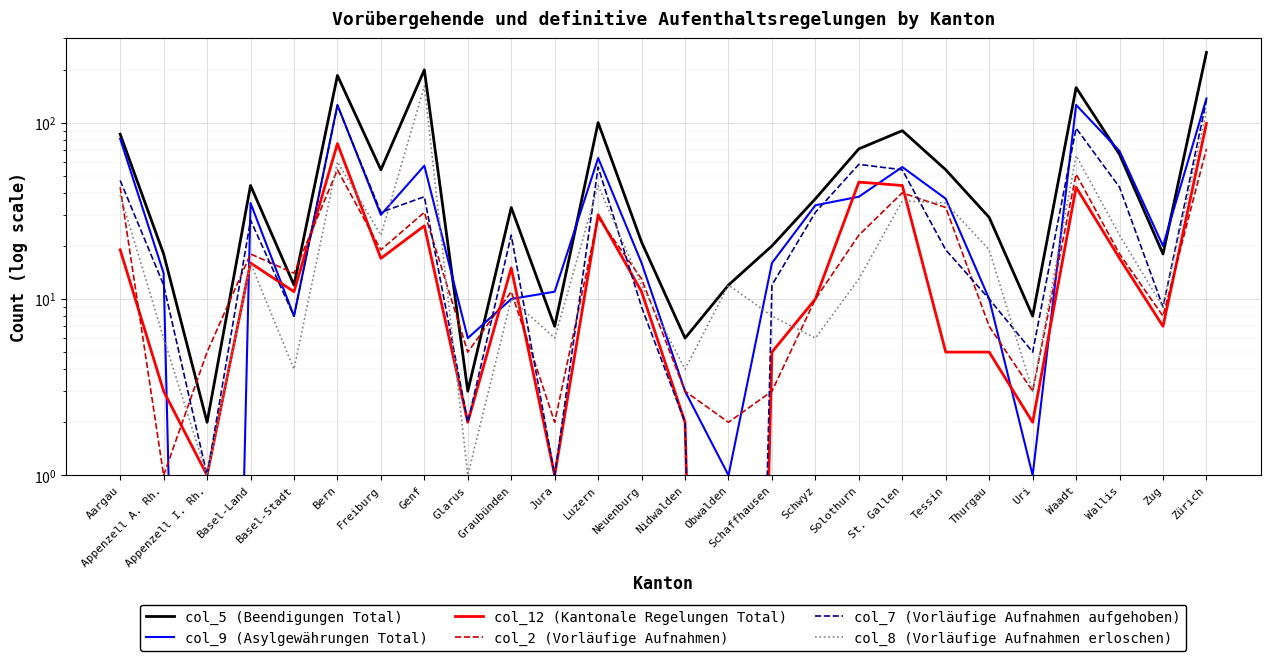

Which series has the largest total across all categories?

col_5 (Beendigungen Total)